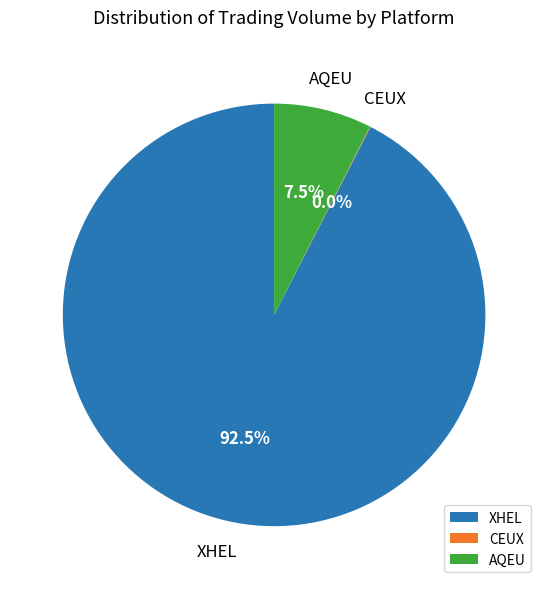

What is the total percentage of XHEL and AQEU?

100.0%